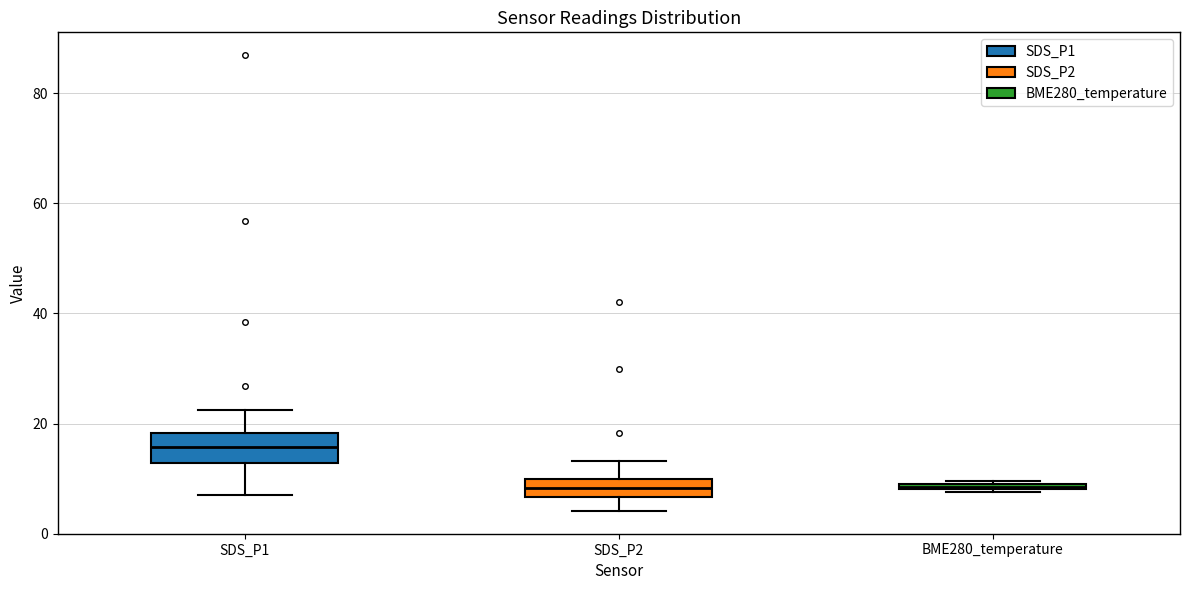

Where does the median line of the box for SDS_P2 sit on the y-axis? The values are not printed on the chart, so give them approximately, as read against the axis.

8